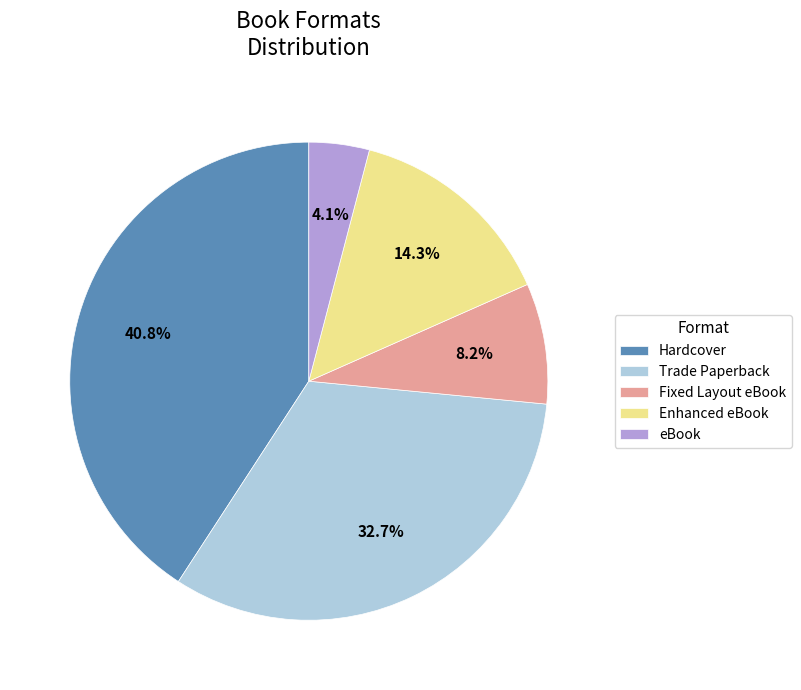

True or false: Fixed Layout eBook accounts for 8% of the total.

True